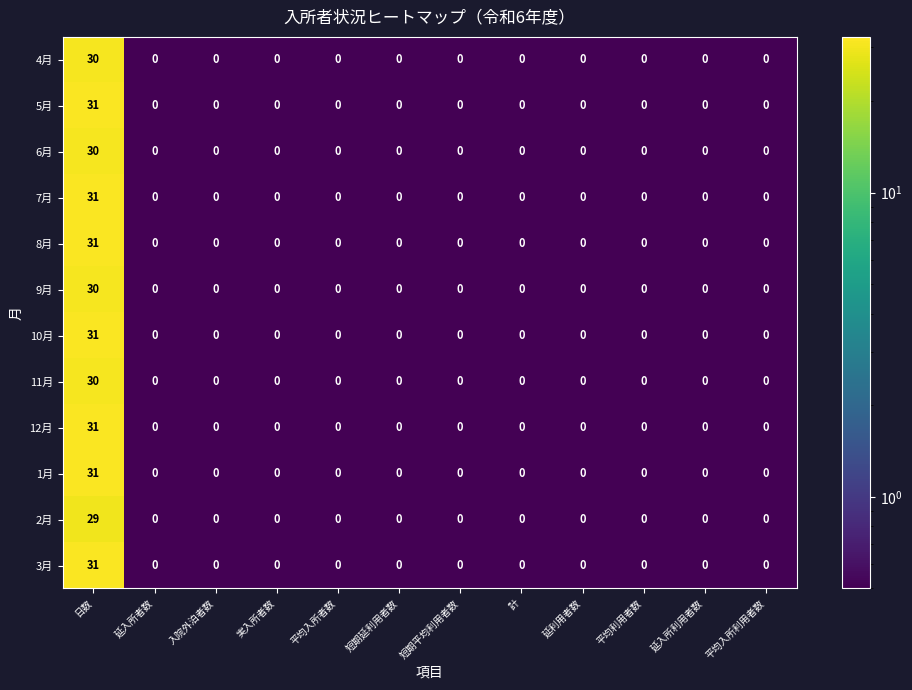

What is the sum of all 2月 values?

29